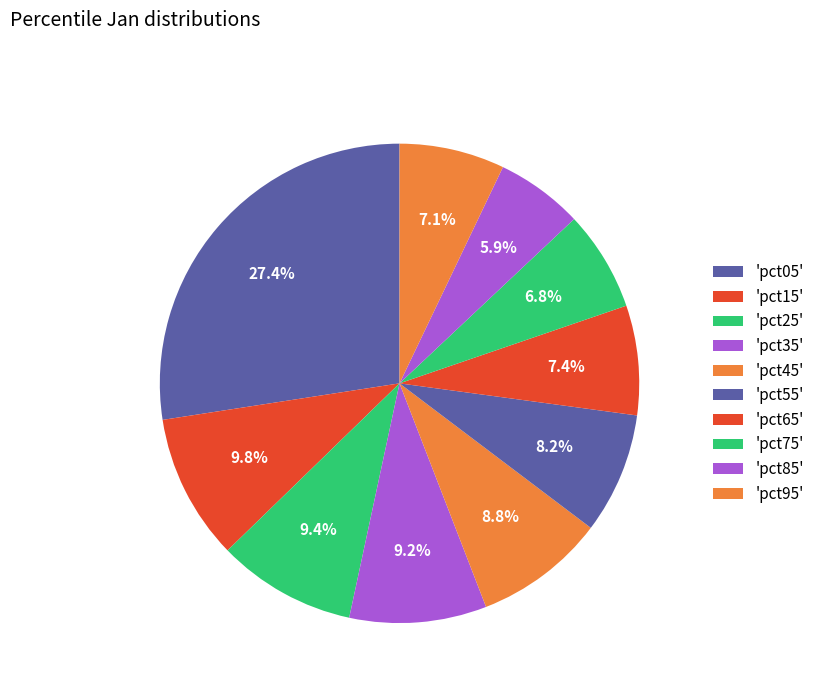

Count the number of slices in the pie.

10